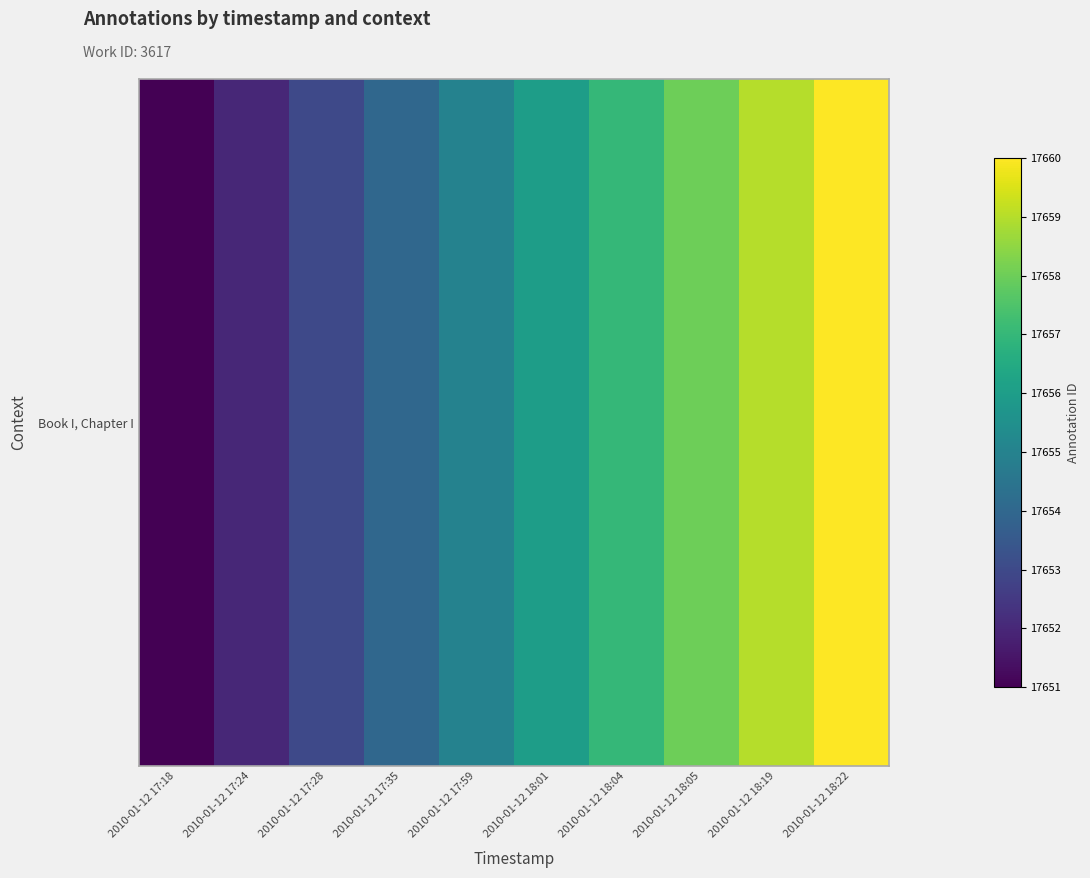

At which label is the value closest to 17655?

2010-01-12 17:59